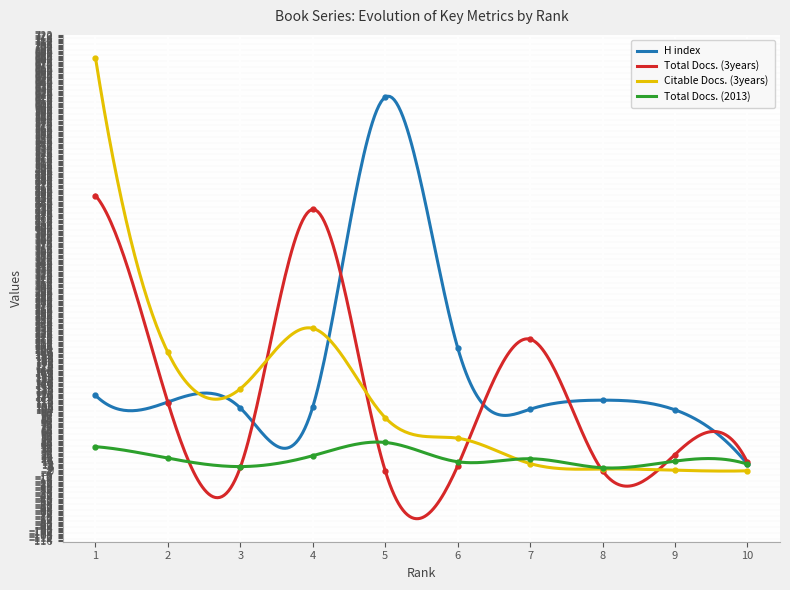

What is the value of the Total Docs. (3years) point at the 1st from the left?

456